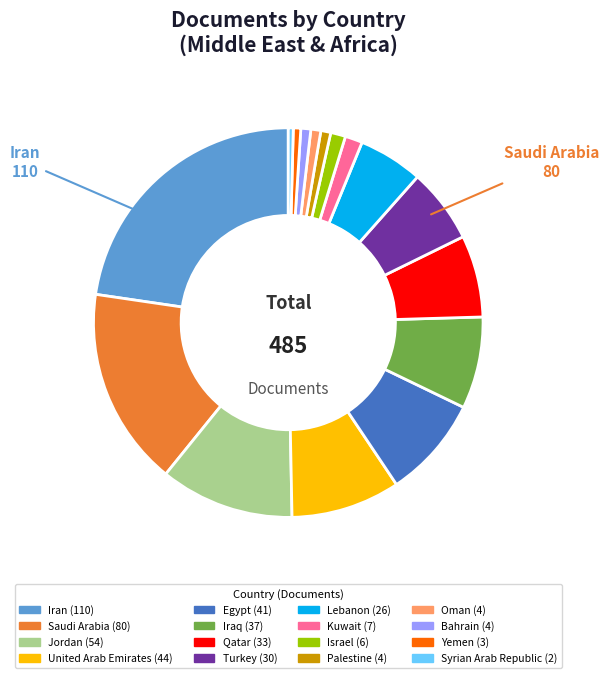

Is there a majority slice in this chart?

No